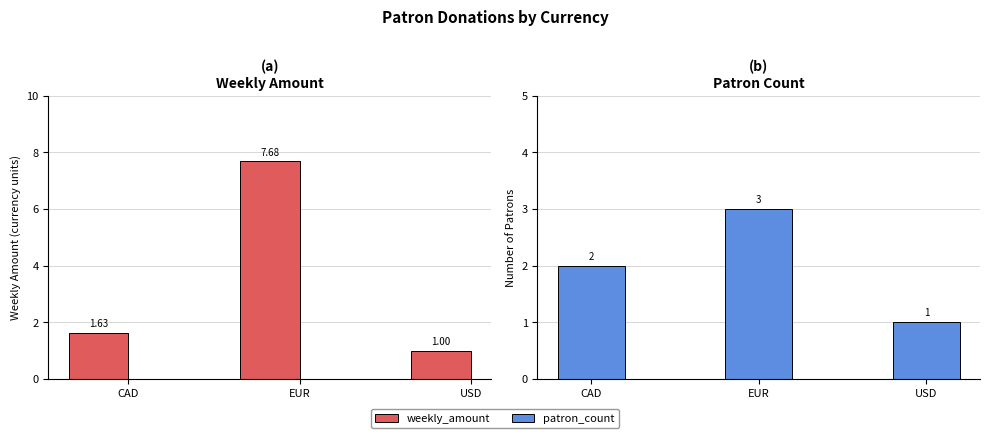

Reading right to left, what are all the values shown in this chart?

weekly_amount: 1.0	7.7	1.6
patron_count: 1.0	3.0	2.0